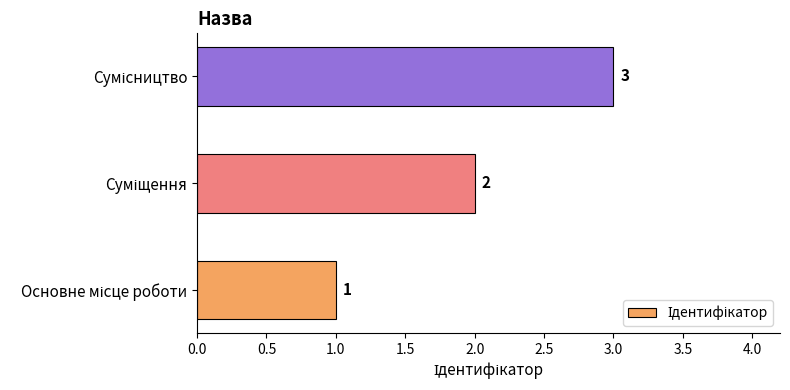

How many values are between 1 and 3?

3